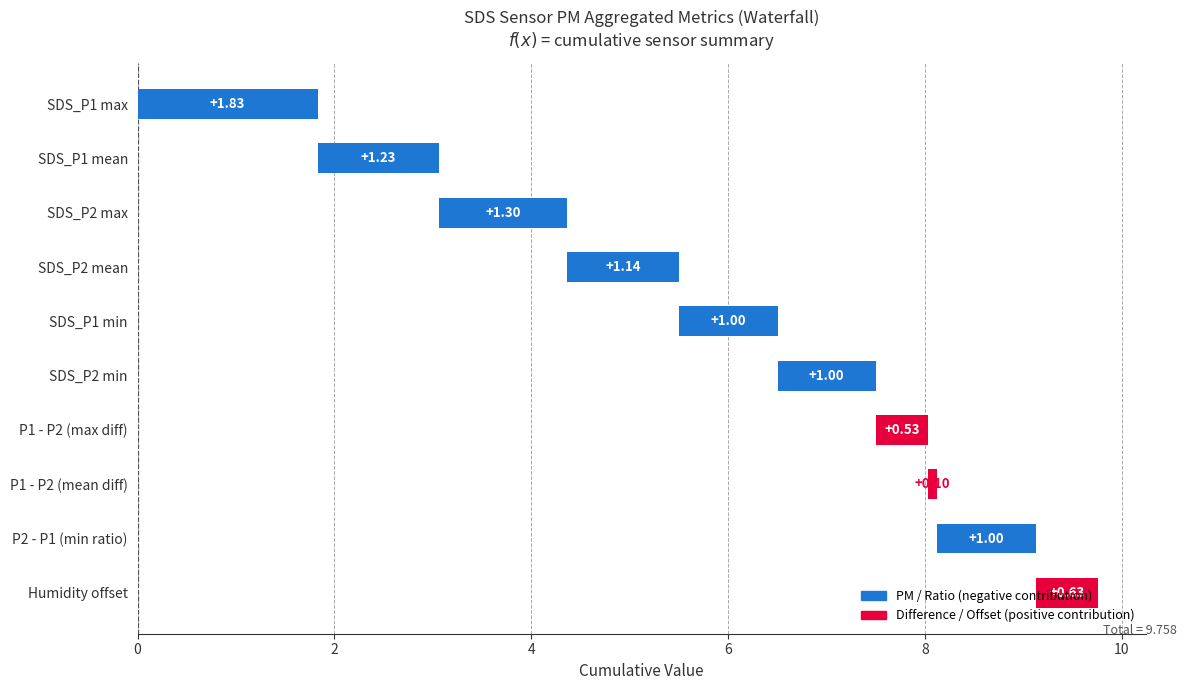

Is it true that SDS_P1 equals 0.4 at 10?

False